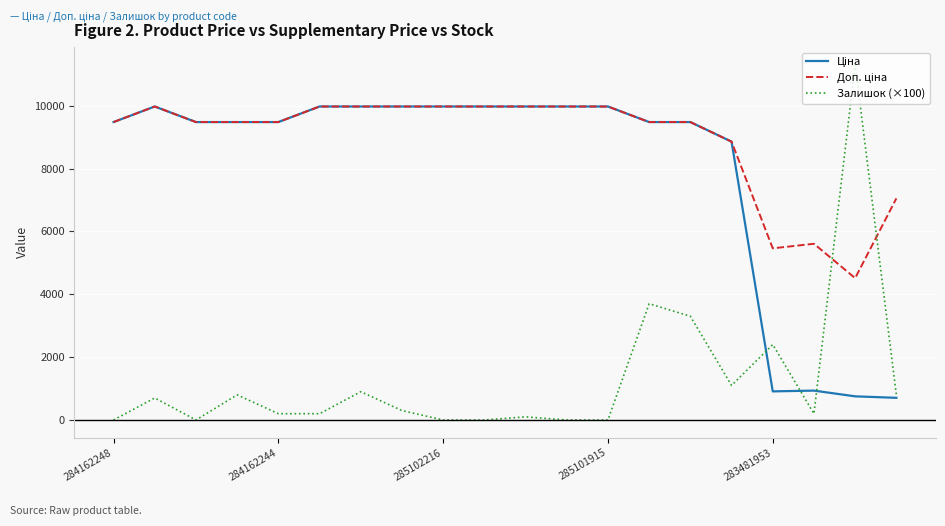

Does the chart display data point markers on the line(s)?

No